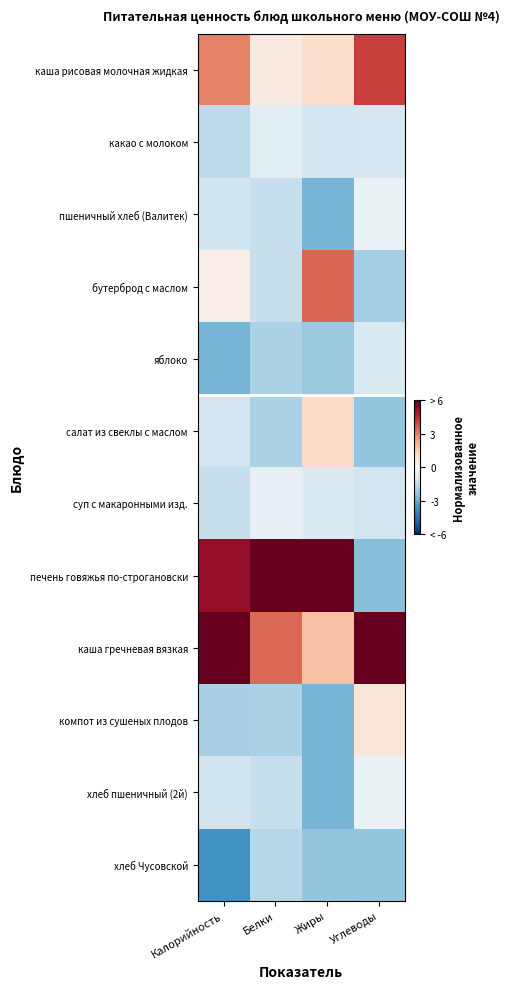

What is the difference between the highest and lowest values at Углеводы?

10.7